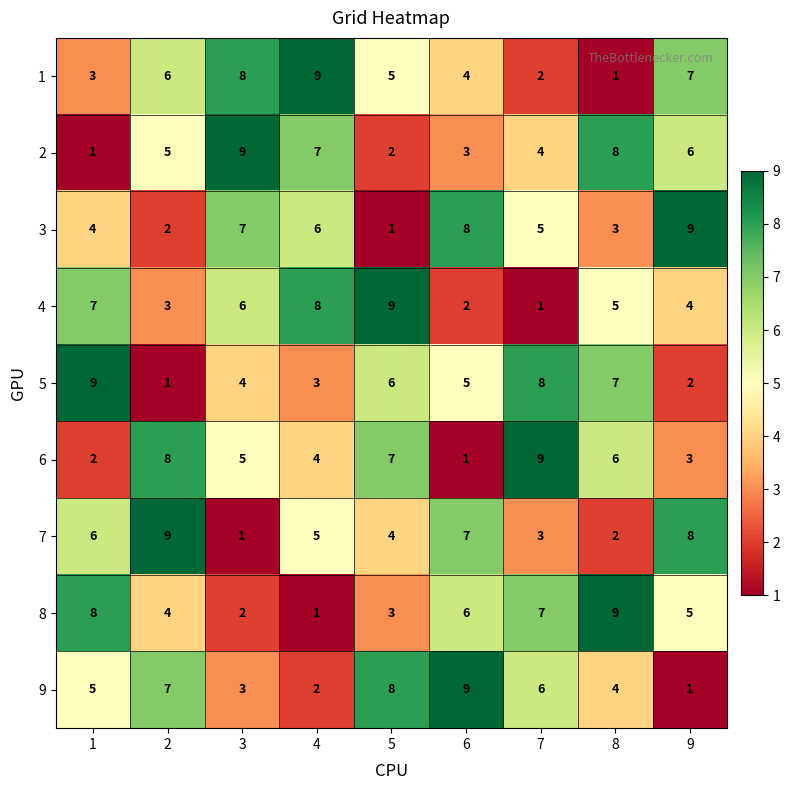

At how many categories does at least one series exceed 5?

9